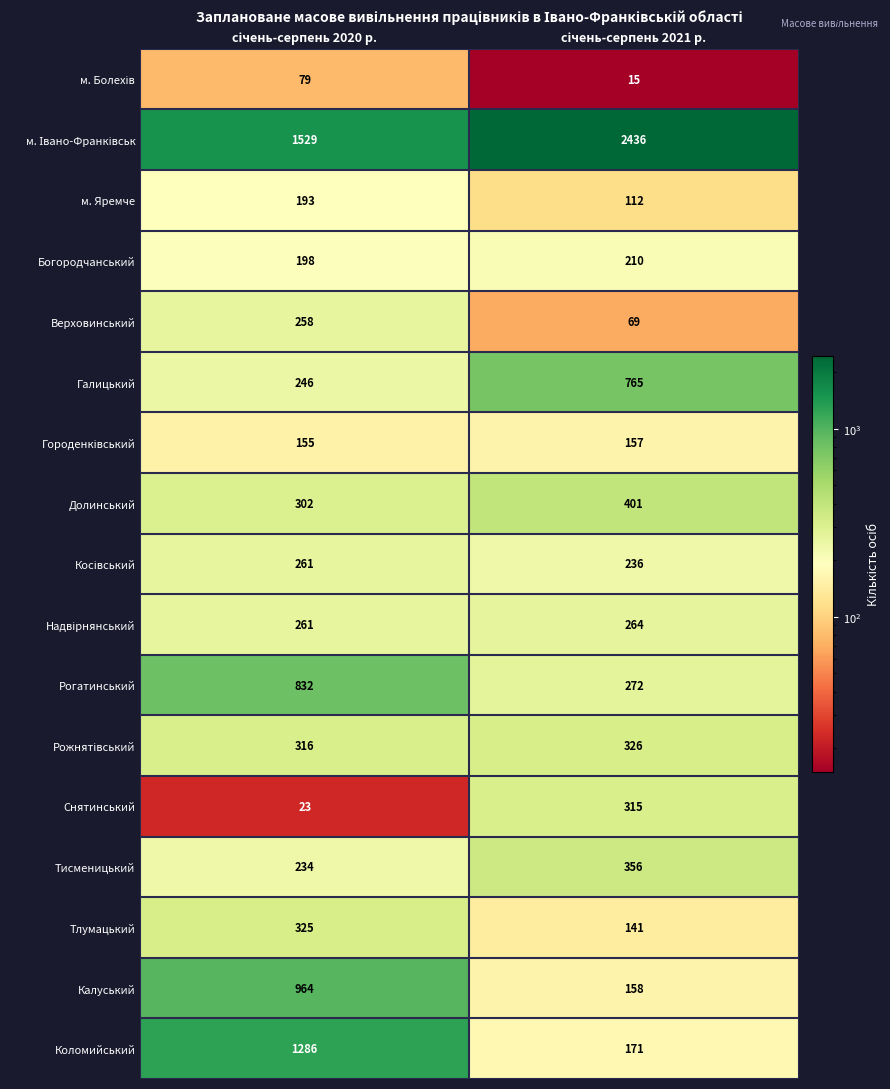

What is the smallest value displayed?

15